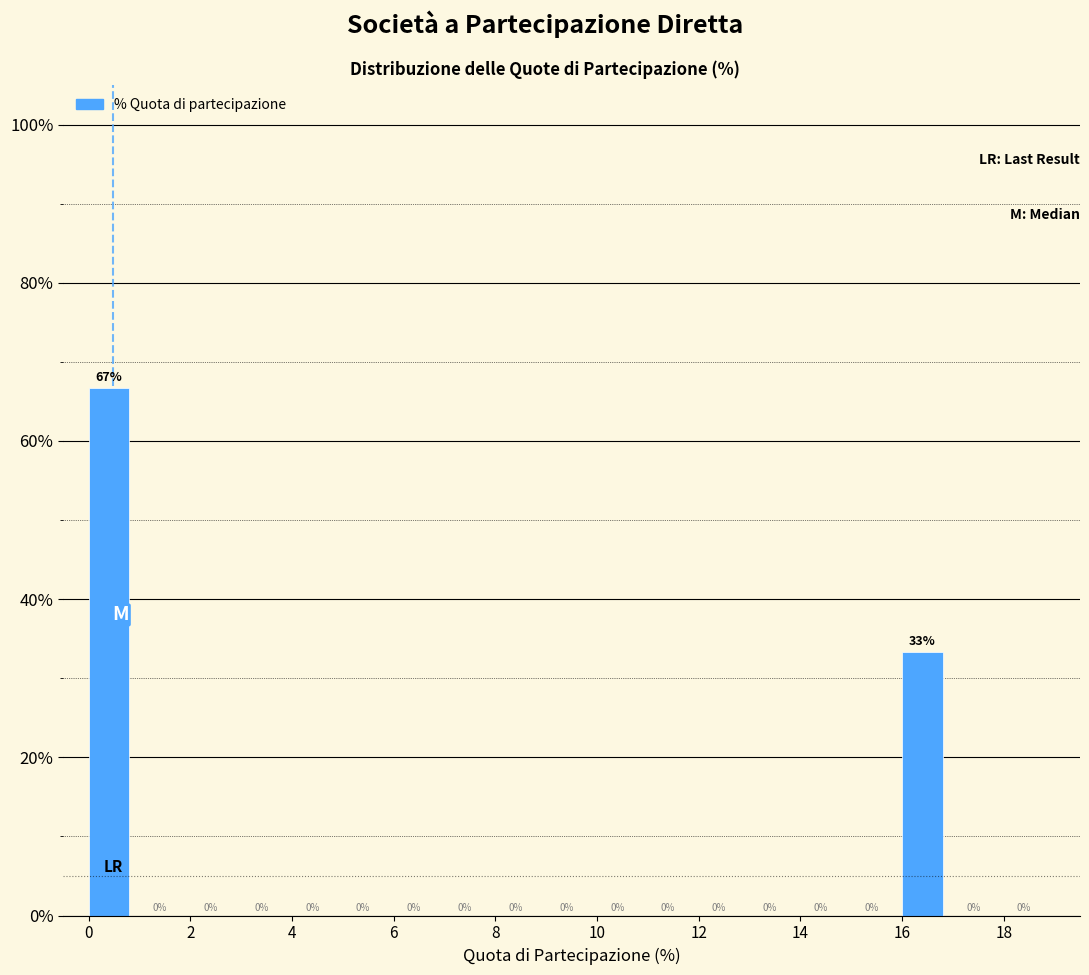

Which range on the x-axis has the tallest bar?

0 to 1